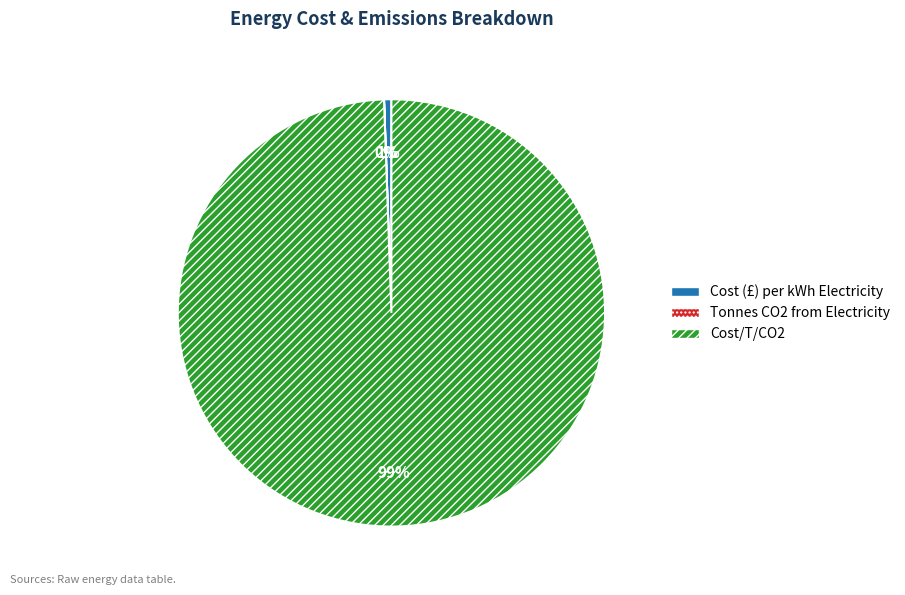

The Cost/T/CO2 slice represents 99% of the pie. True or false?

True